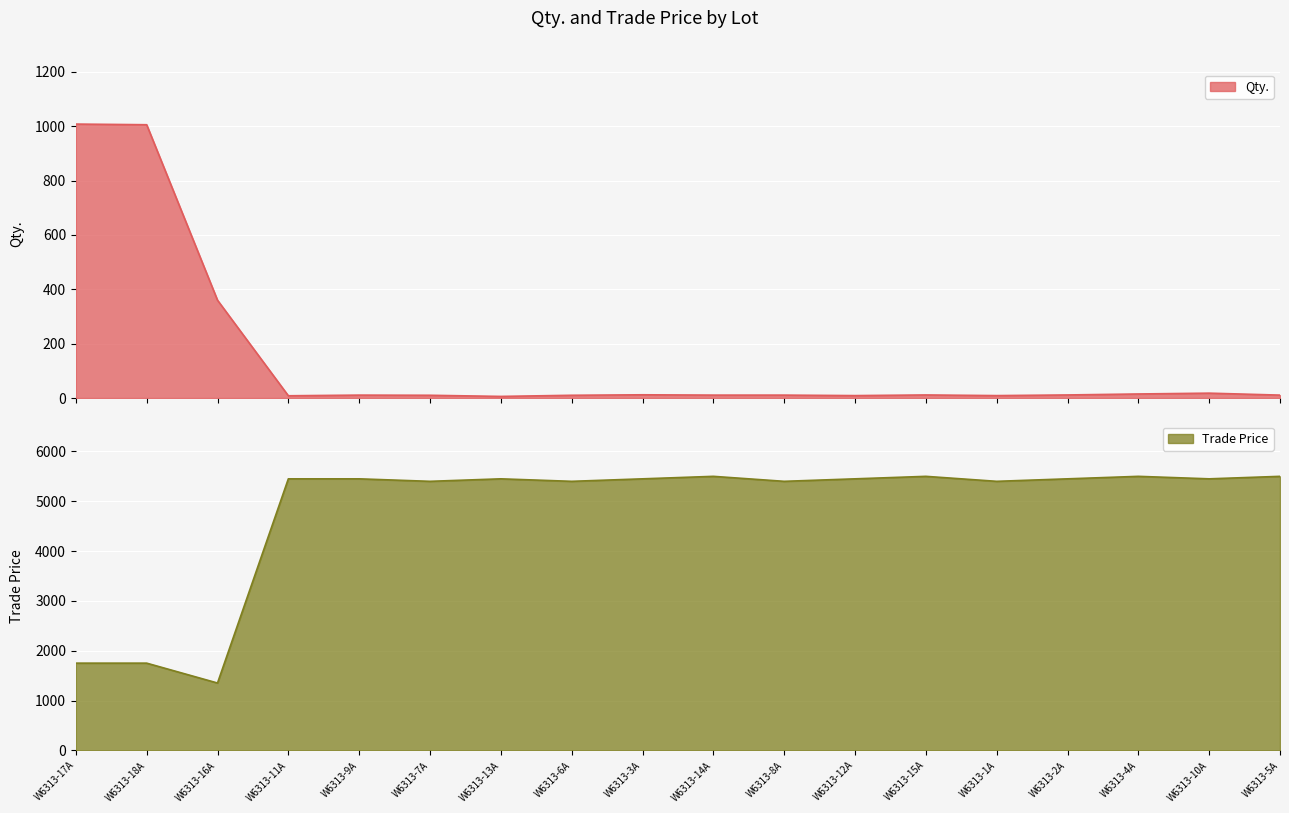

List the series in order of their overall mean, lowest first.

Qty., Trade Price